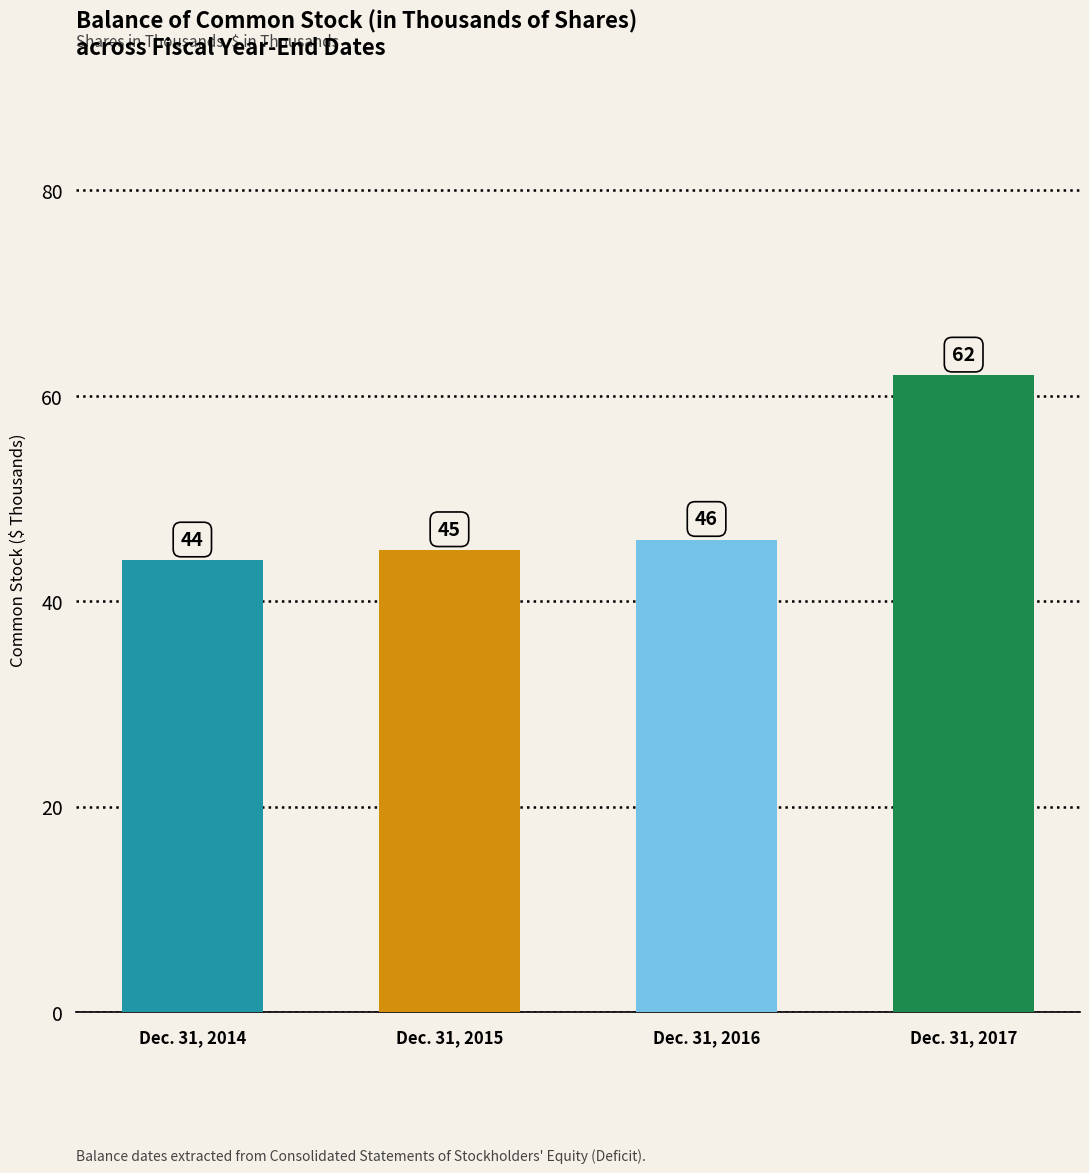

List the labels in order of value, smallest first.

Dec. 31, 2014, Dec. 31, 2015, Dec. 31, 2016, Dec. 31, 2017